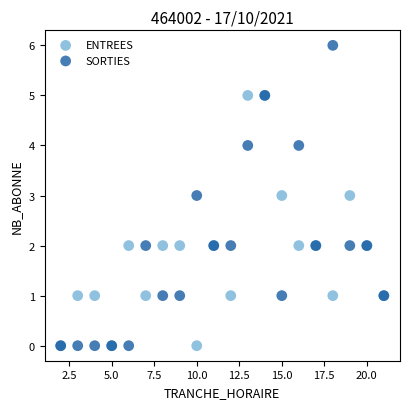

What are all the series names shown in the legend?

ENTREES, SORTIES